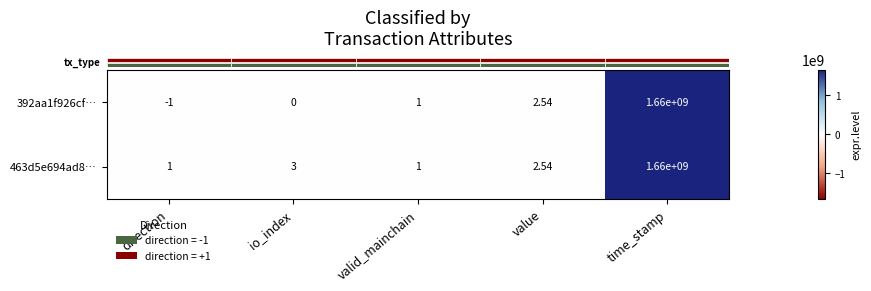

How many series are shown in this chart?

2